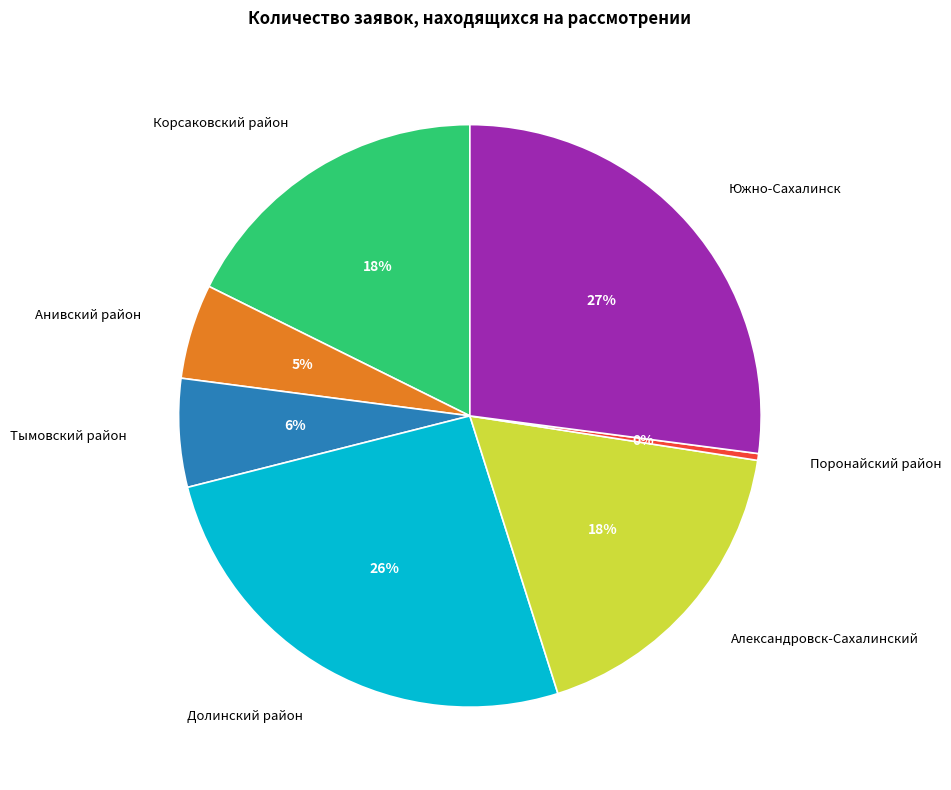

To the nearest percent, what is the average slice percentage?

14%